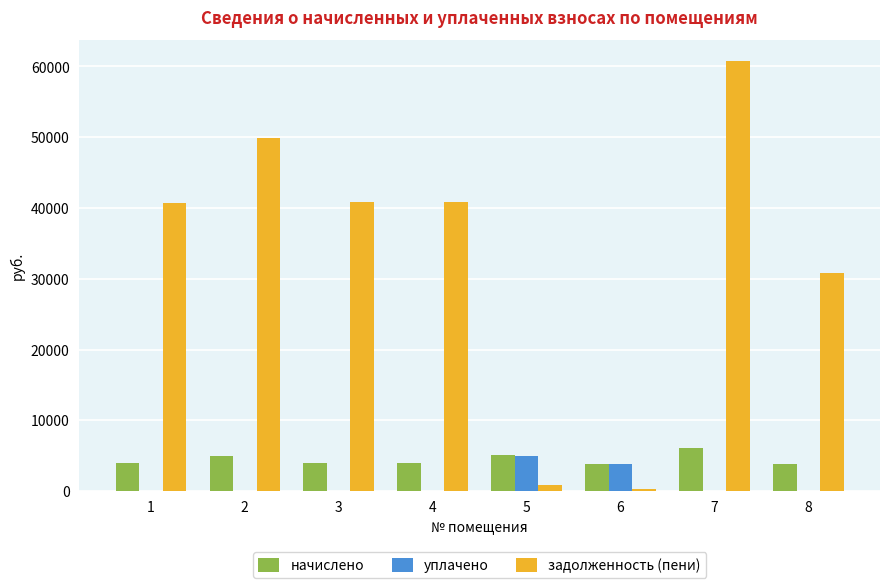

What is the sum of all задолженность (пени) values?

264898.8